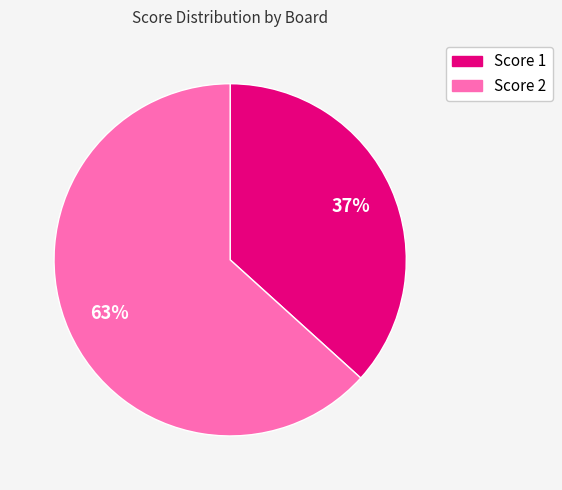

Is there any slice that represents more than half of the pie?

Yes